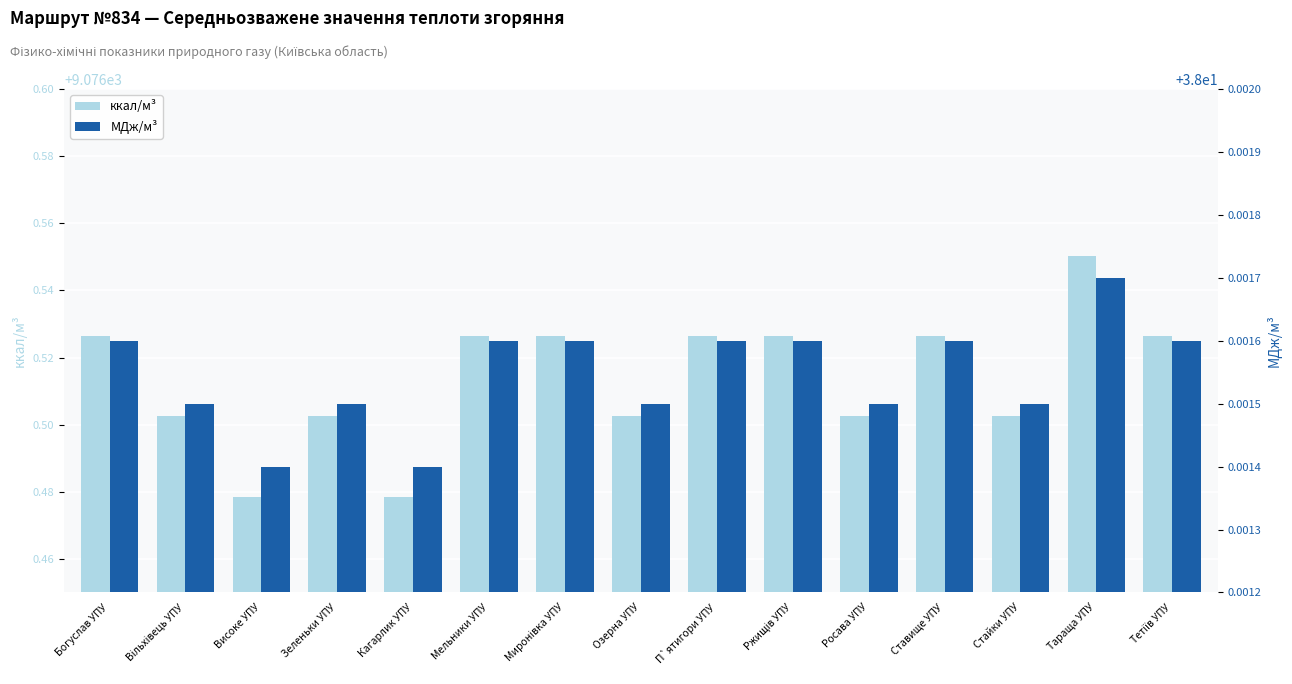

Which series has the largest total across all categories?

ккал/м³